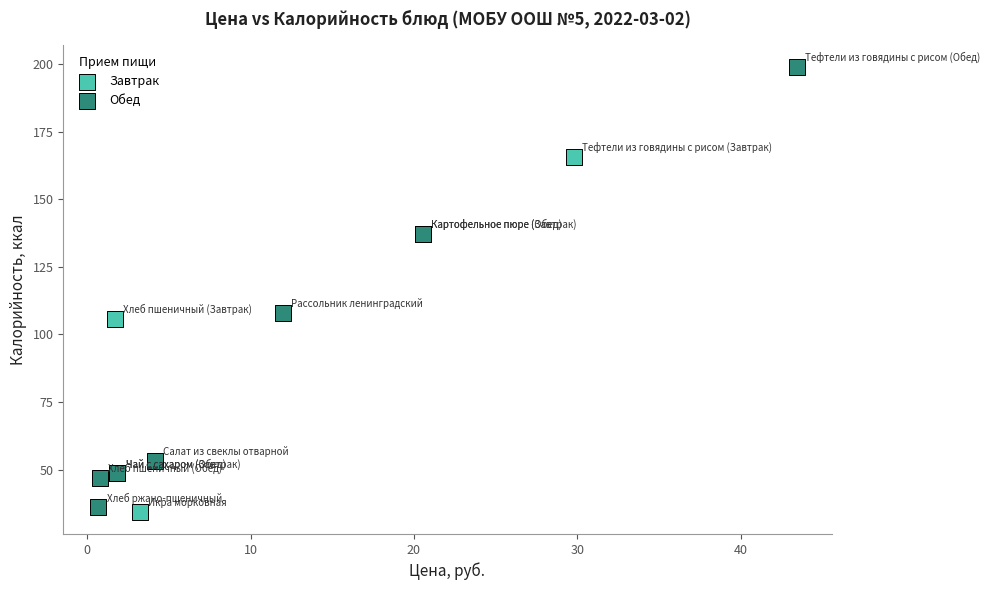

Which series has the largest Y range (max minus min)?

Обед